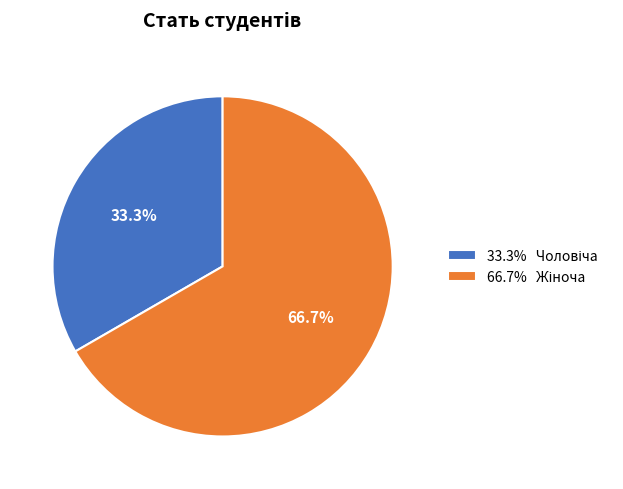

Does any single category account for the majority?

Yes